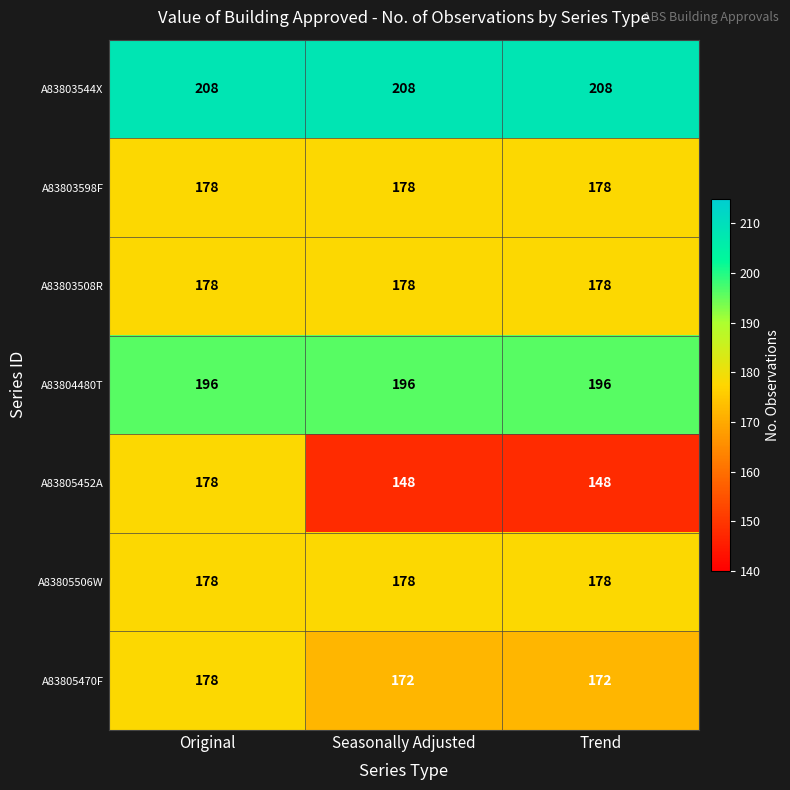

What is the greatest value displayed?

208